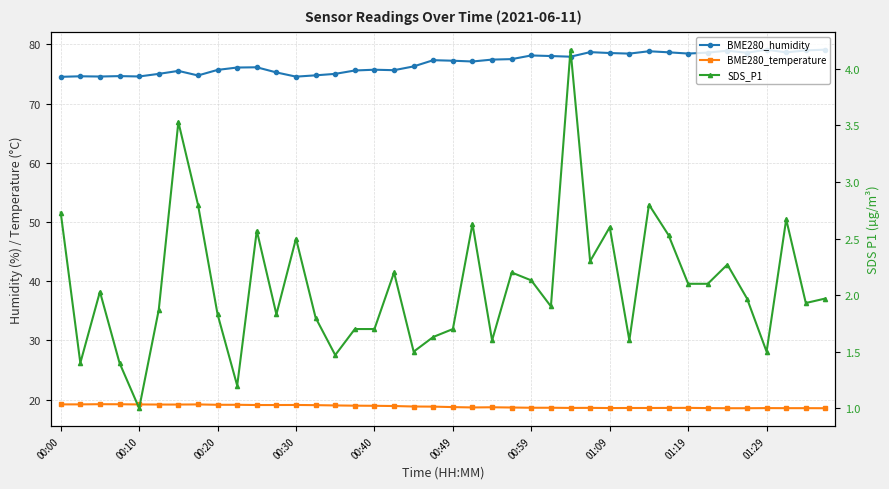

Which category has the highest value in the BME280_temperature series?

00:20